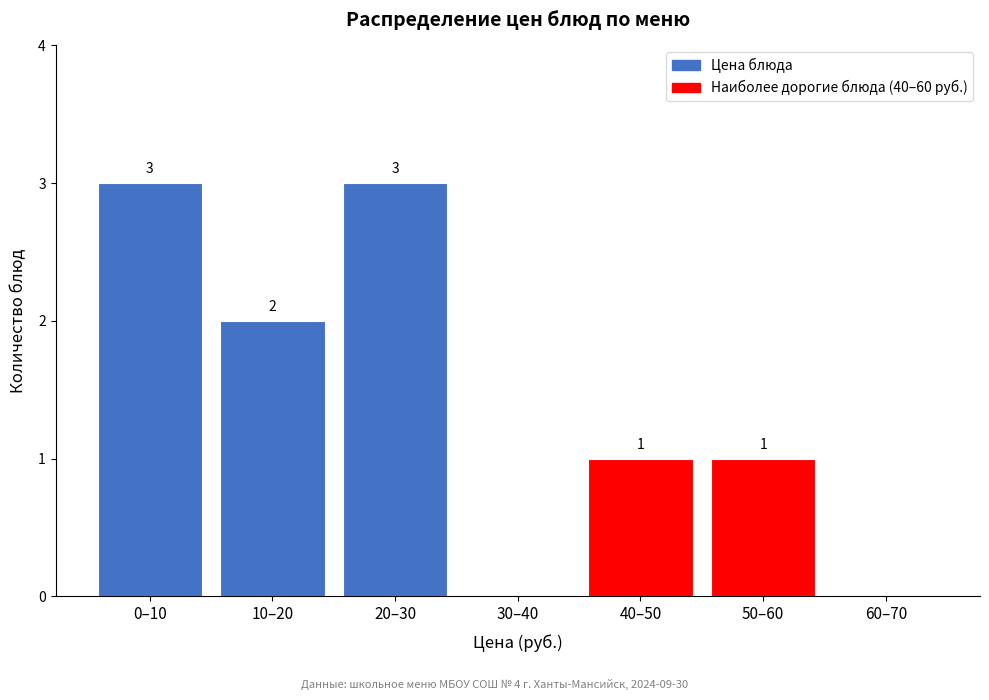

Reading left to right, list all the values displayed in this chart.

0–10=3	10–20=2	20–30=3	30–40=0	40–50=1	50–60=1	60–70=0